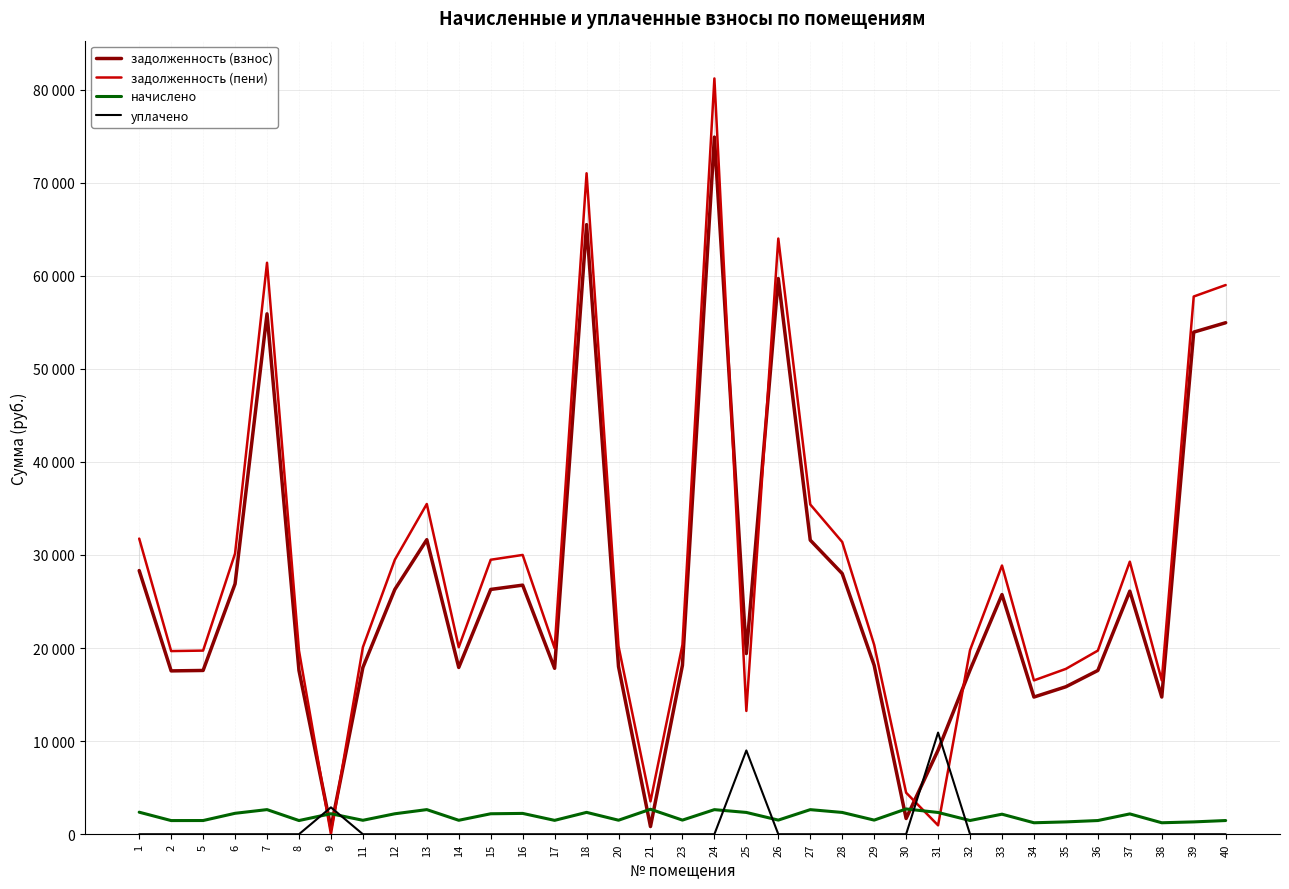

What are all the series names shown in the legend?

задолженность (взнос), задолженность (пени), начислено, уплачено